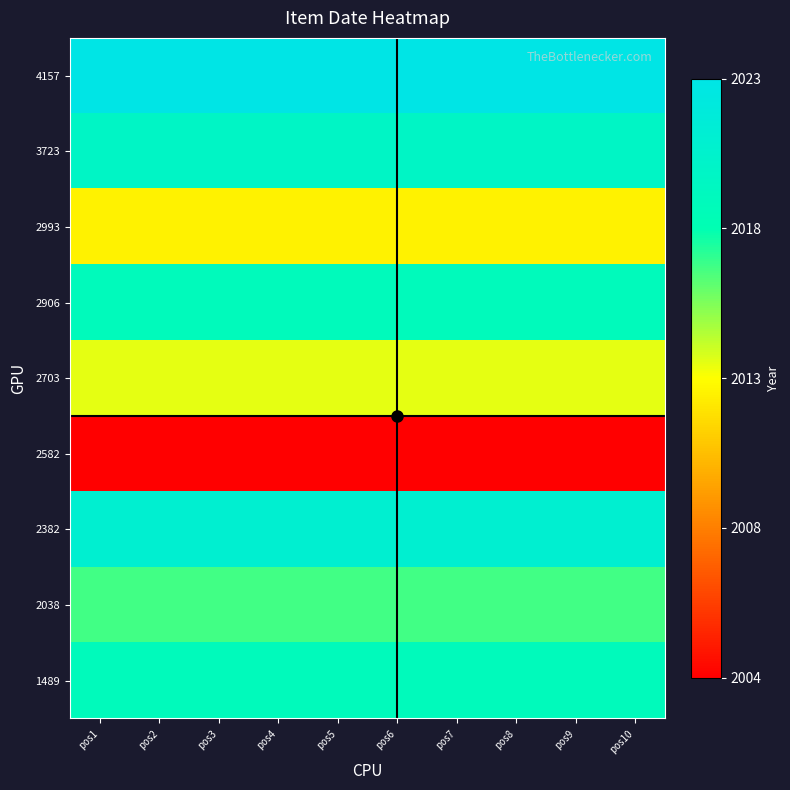

What is the greatest value displayed?

1.0